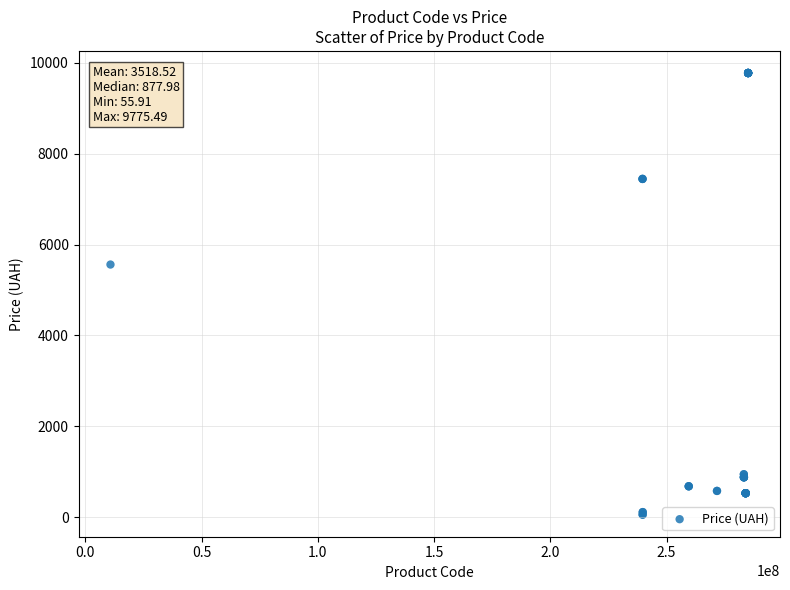

What Y value in the scatter plot is closest to 4915?

5560.3